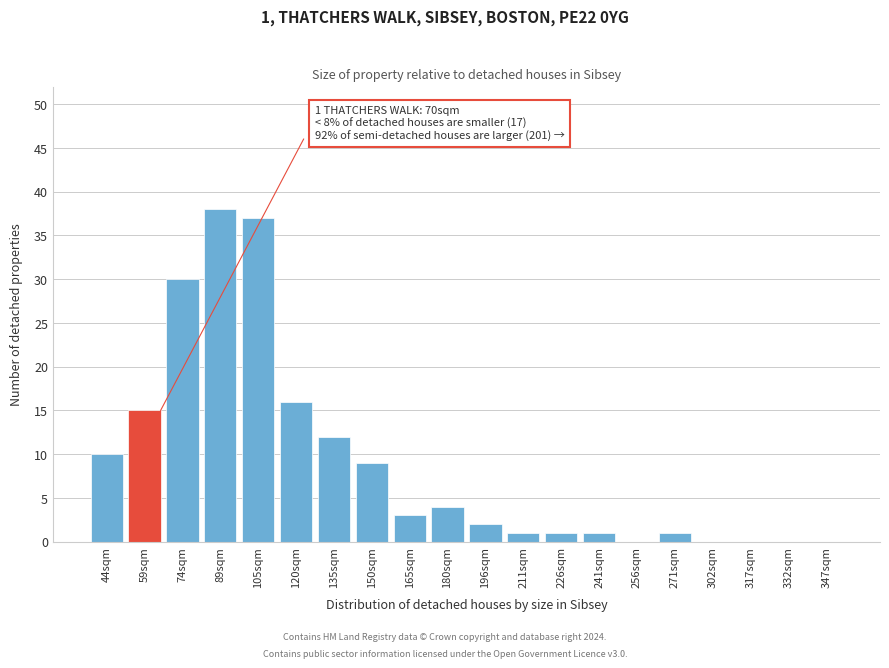

Reading left to right, transcribe all the data shown in this chart.

44sqm=10	59sqm=15	74sqm=30	89sqm=38	105sqm=37	120sqm=16	135sqm=12	150sqm=9	165sqm=3	180sqm=4	196sqm=2	211sqm=1	226sqm=1	241sqm=1	256sqm=0	271sqm=1	302sqm=0	317sqm=0	332sqm=0	347sqm=0